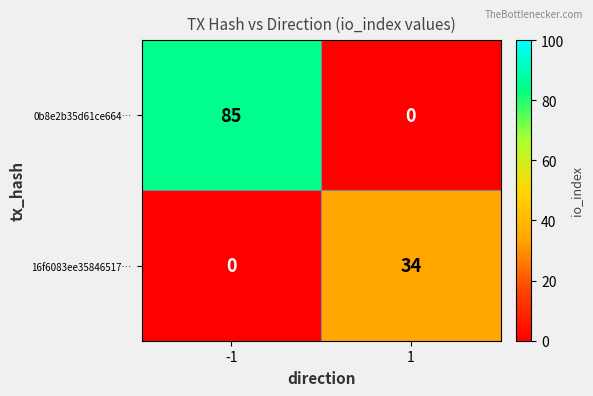

Reading left to right, what are all the values shown in this chart?

0b8e2b35d61ce664…: -1=85	1=0
16f6083ee35846517…: -1=0	1=34